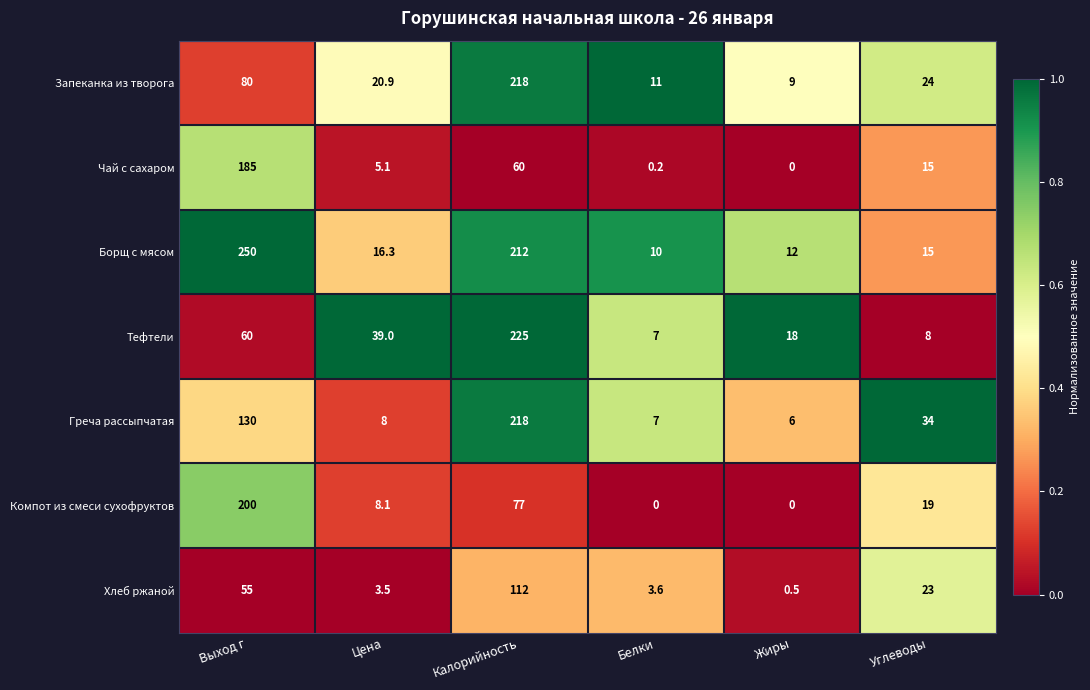

The Запеканка из творога series shows 35.5 at Цена. True or false?

False